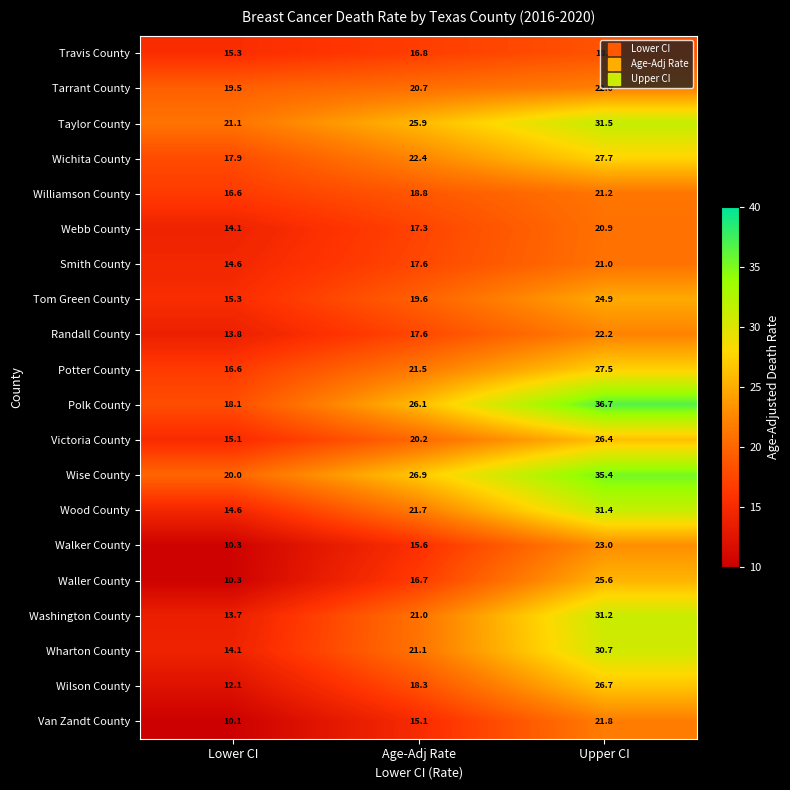

Which series has the largest range (max minus min)?

Polk County